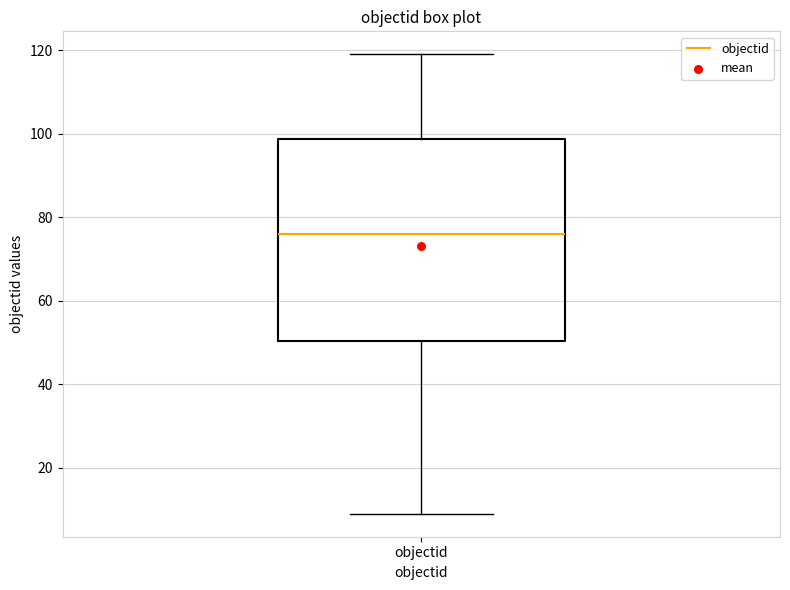

Read this box plot against the y-axis: the position of the median line, the range covered by the box, and the ends of both whiskers. The values are not printed on the chart, so give them approximately, as read against the axis.

median 76, box 50 to 98, whiskers 10 to 120